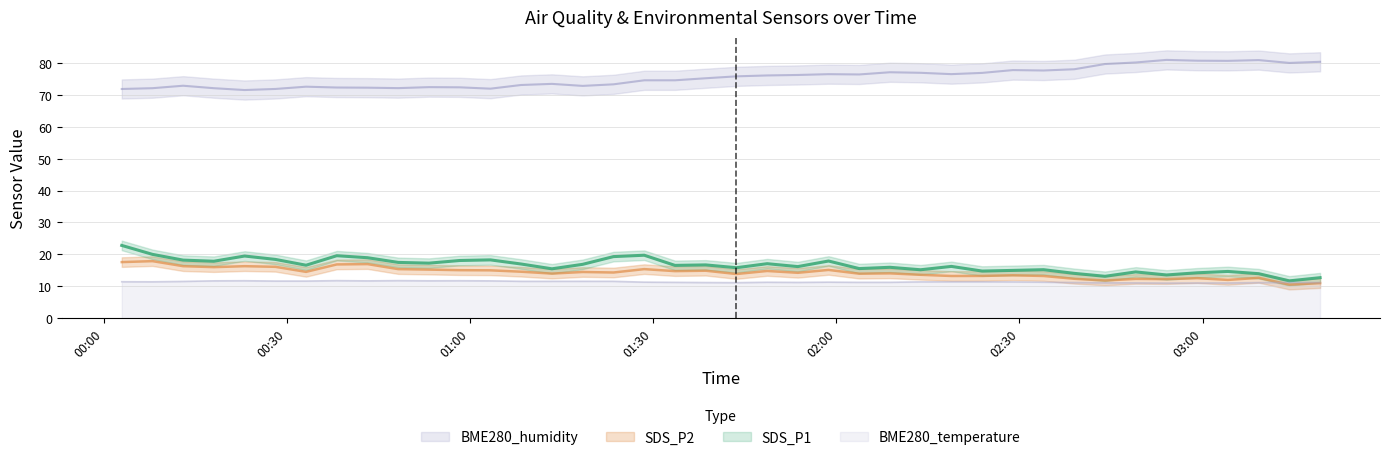

What is the highest value of the BME280_humidity series?

80.9